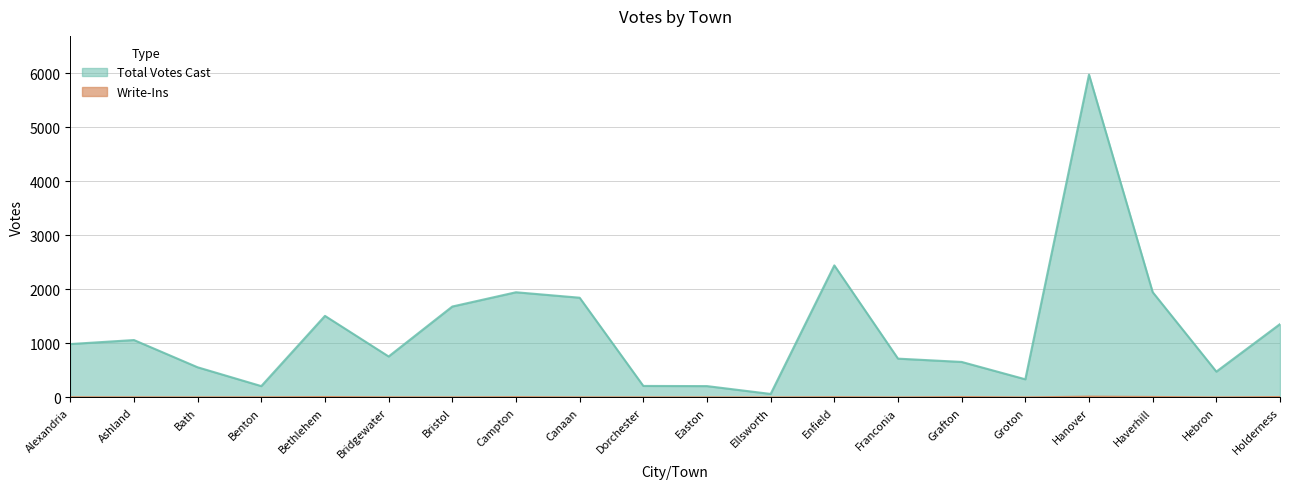

At Enfield, list the series in order from largest to smallest.

Total Votes Cast, Write-Ins